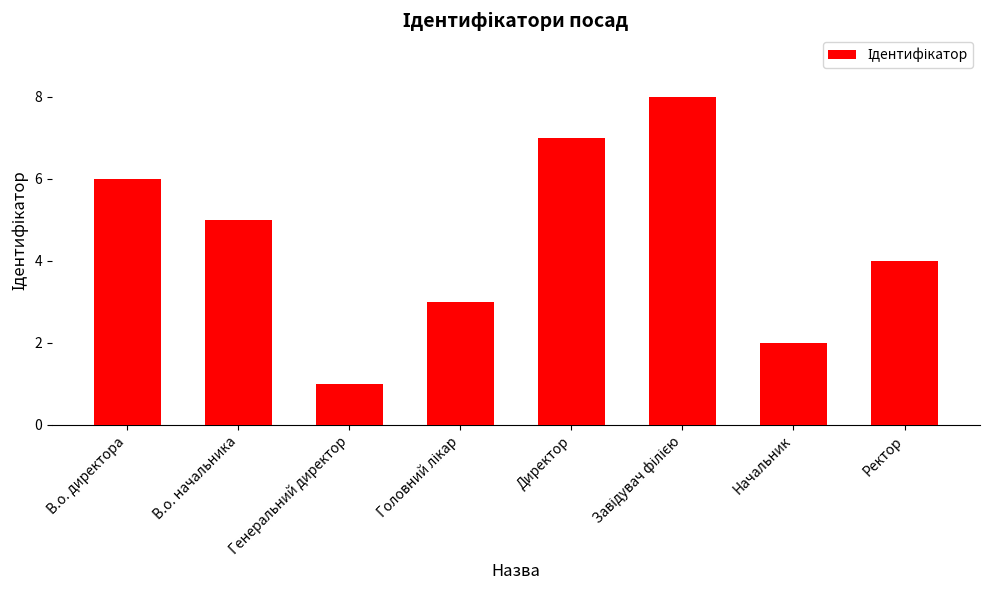

Reading right to left, what are all the values shown in this chart?

4	2	8	7	3	1	5	6